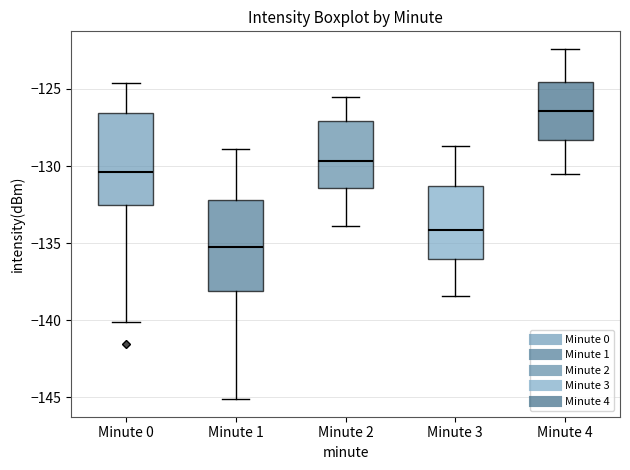

Where is the lower edge of the box for Minute 3 on the y-axis? The values are not printed on the chart, so give them approximately, as read against the axis.

-136.0